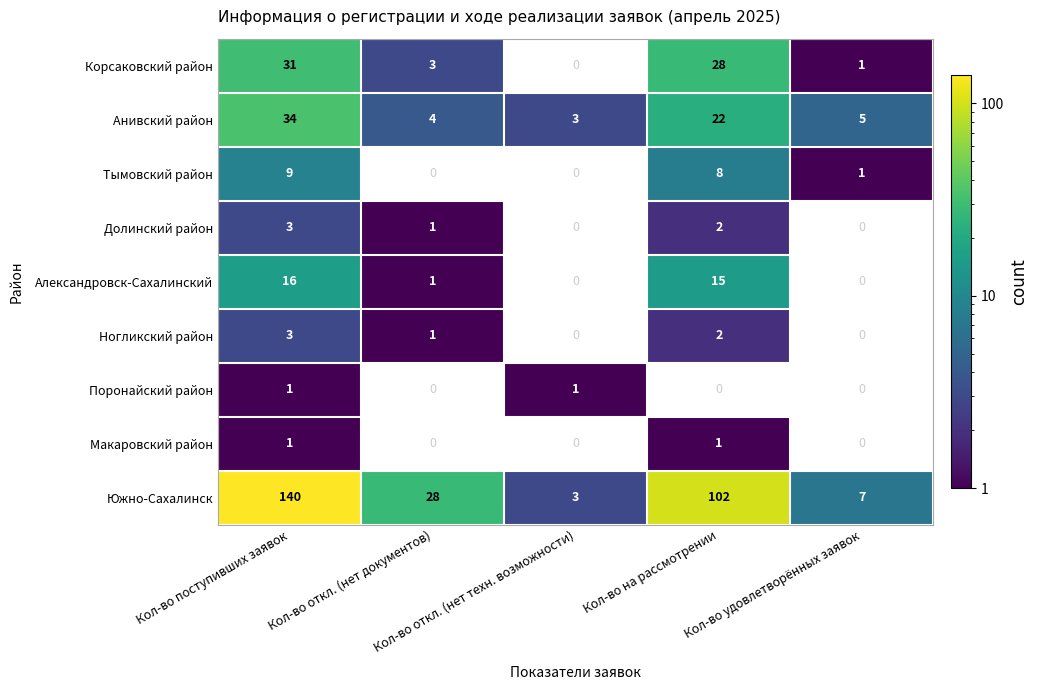

How many series are shown in this chart?

9